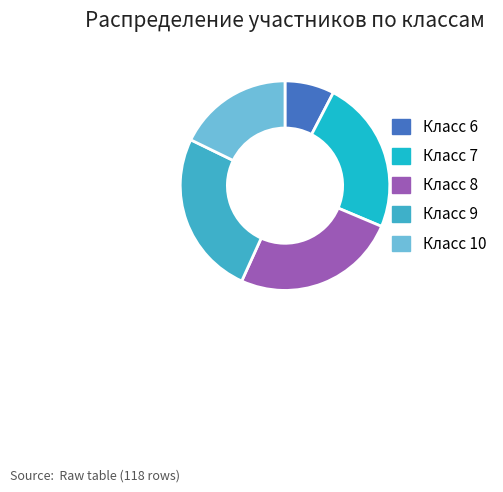

What is the smallest slice in the pie chart?

Класс 6